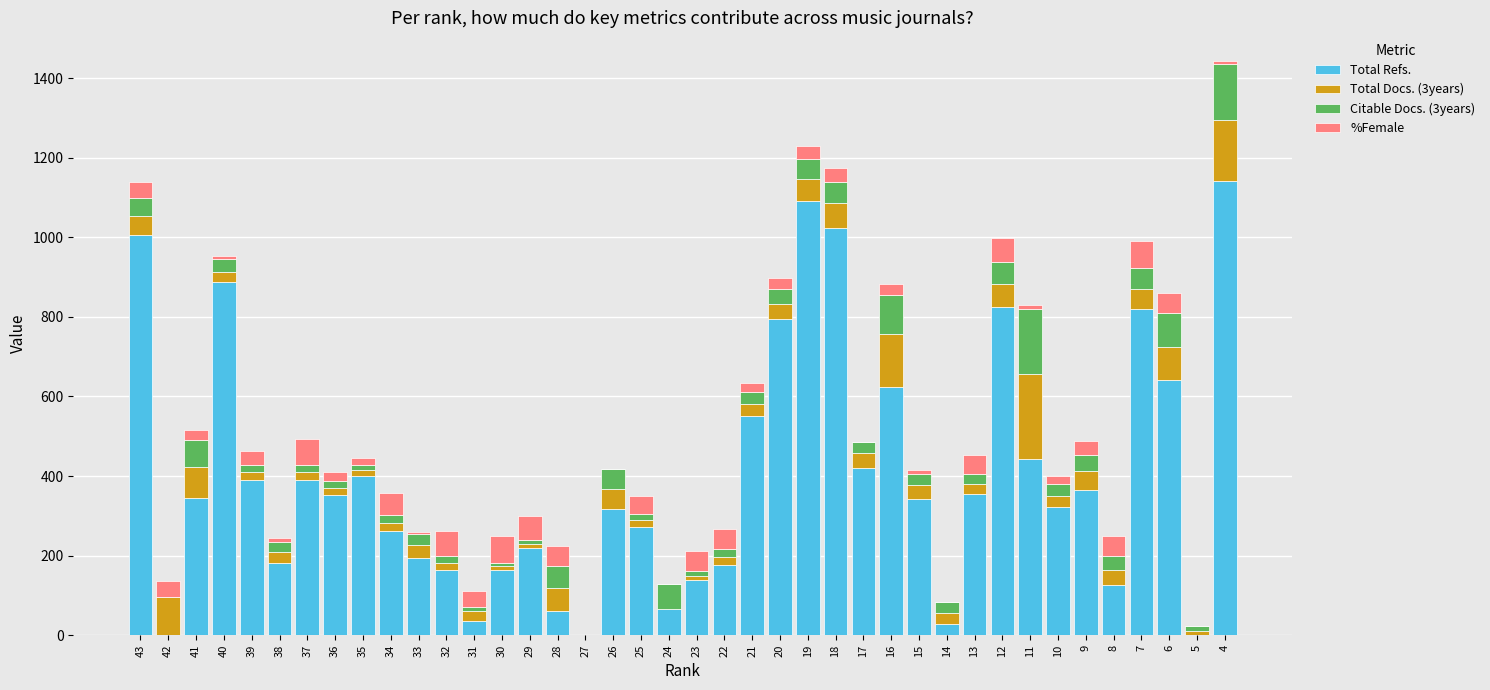

At which category is the sum across all series the highest?

4